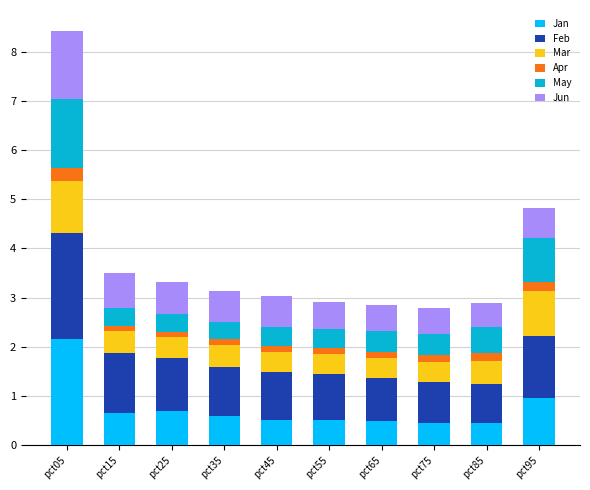

What is the maximum value for Jan?

2.1